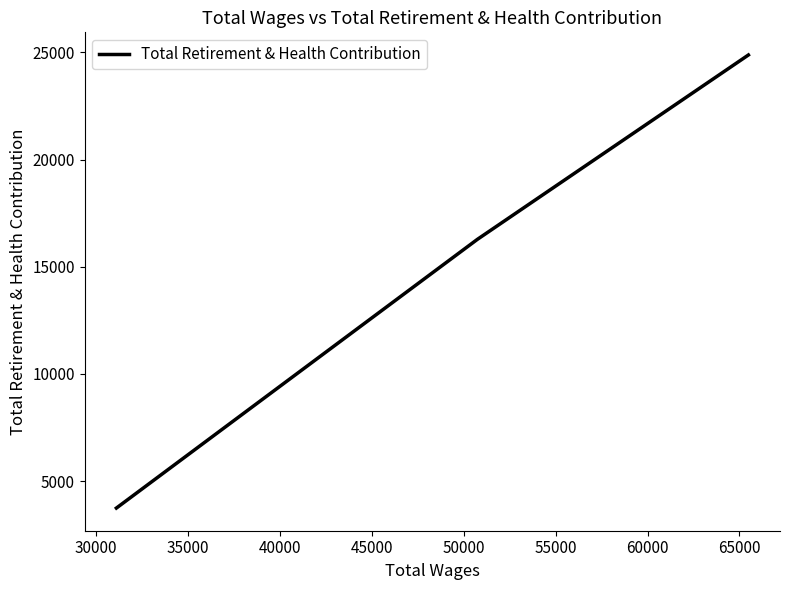

What is the difference between the maximum and minimum values?

21143